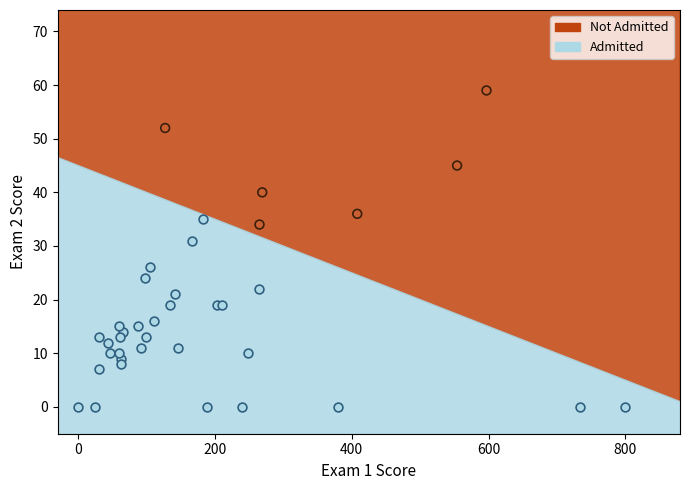

Which series reaches the minimum Y coordinate?

Admitted